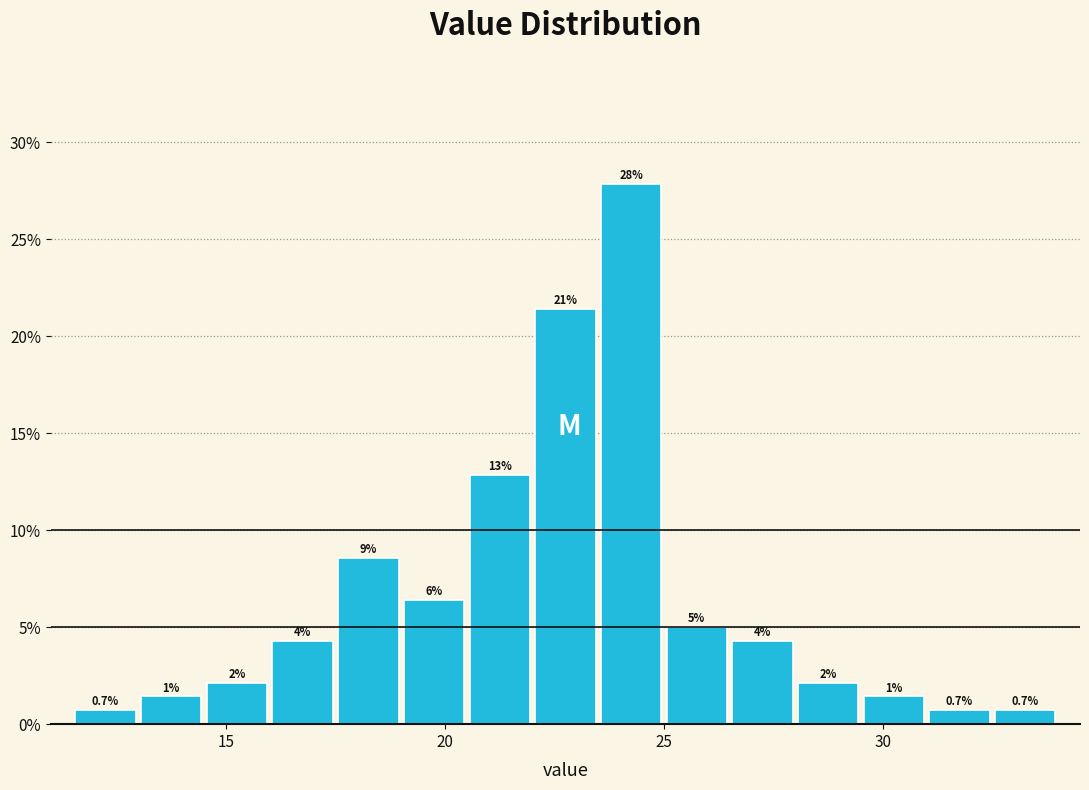

Around what value on the x-axis is the tallest bar? Give the approximate position of its centre, as read against the axis.

24.5